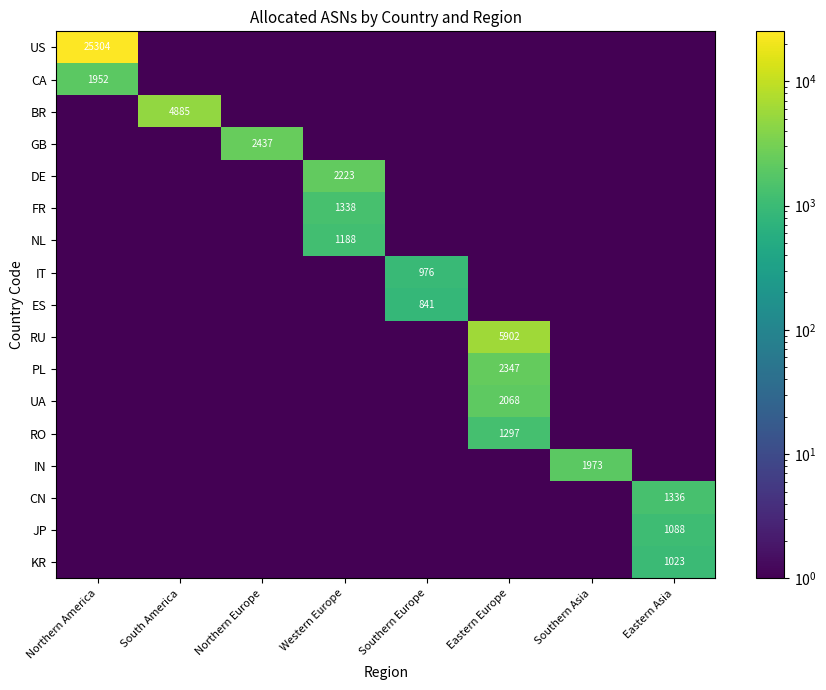

At which label does KR reach its peak?

Eastern Asia